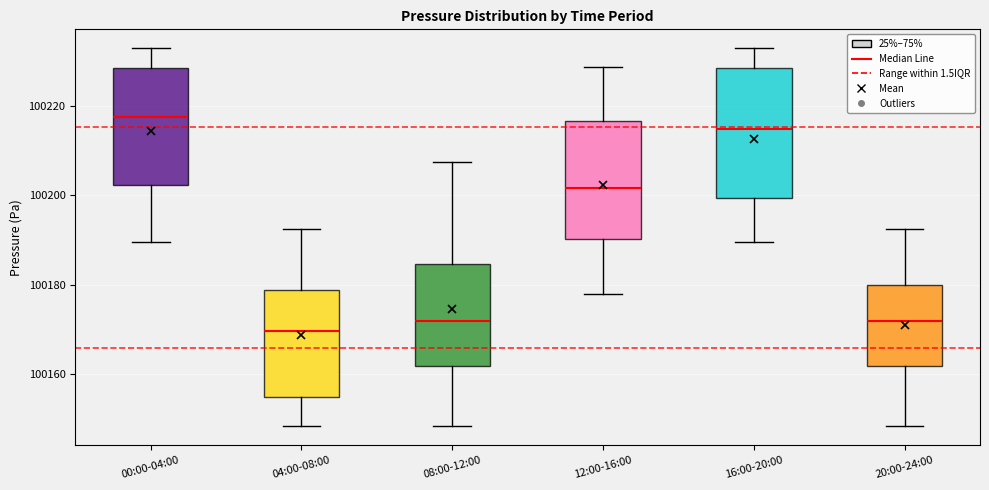

Which box has the highest median line?

00:00-04:00